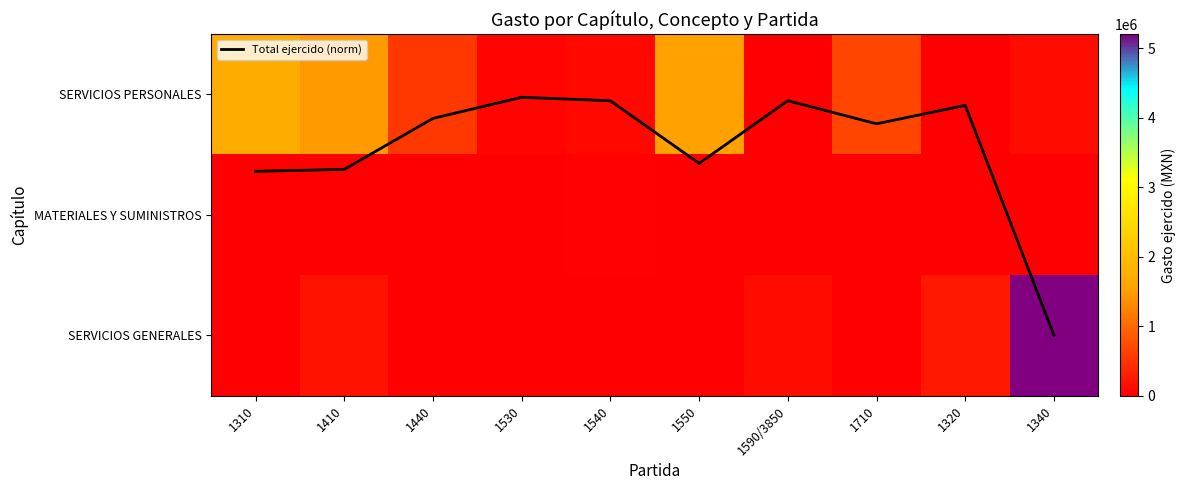

What is the maximum value for SERVICIOS GENERALES?

5199102.5